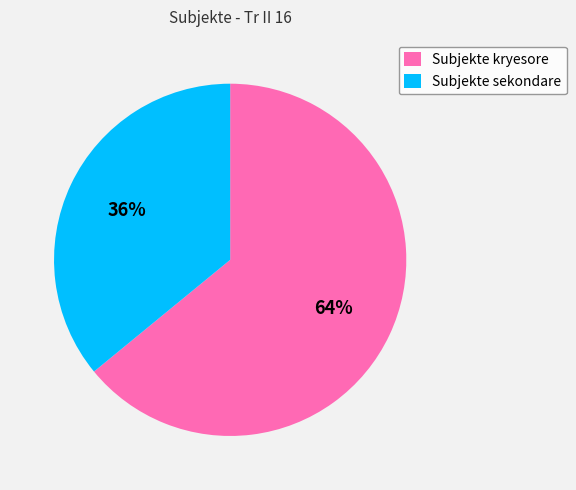

How many segments does this pie chart have?

2